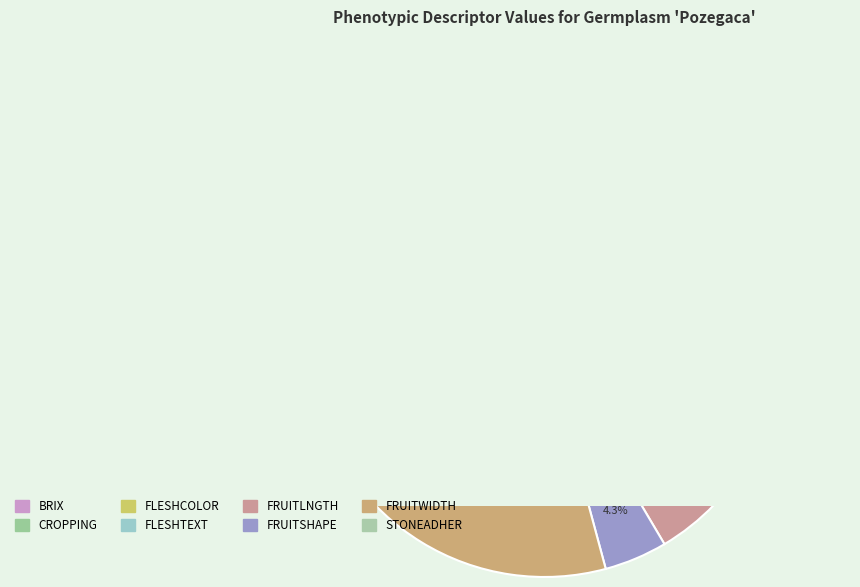

How many segments does this pie chart have?

8